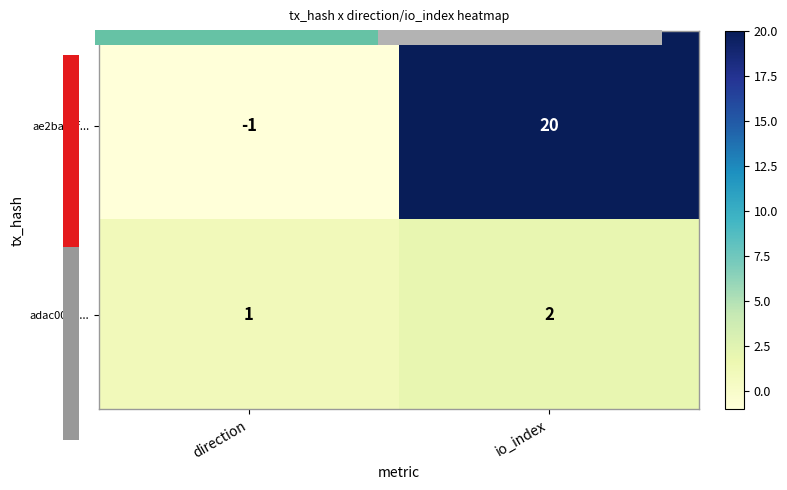

Which series has the widest spread of values?

ae2ba11f...